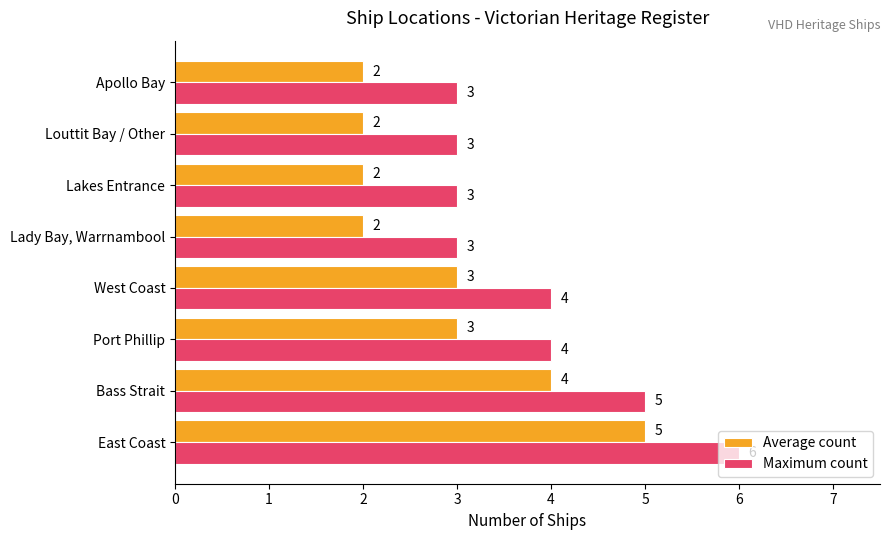

What is the sum of all Average count values?

23